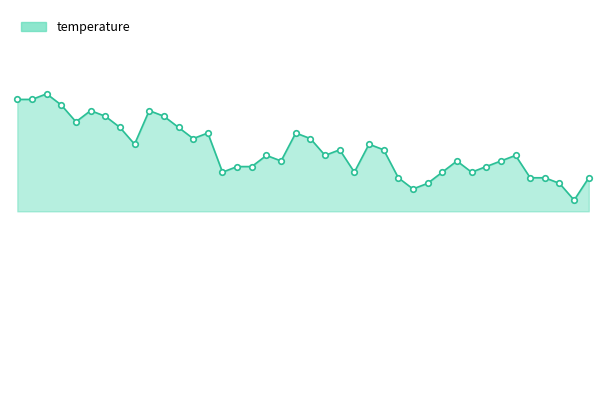

Does the chart have visible grid lines?

No